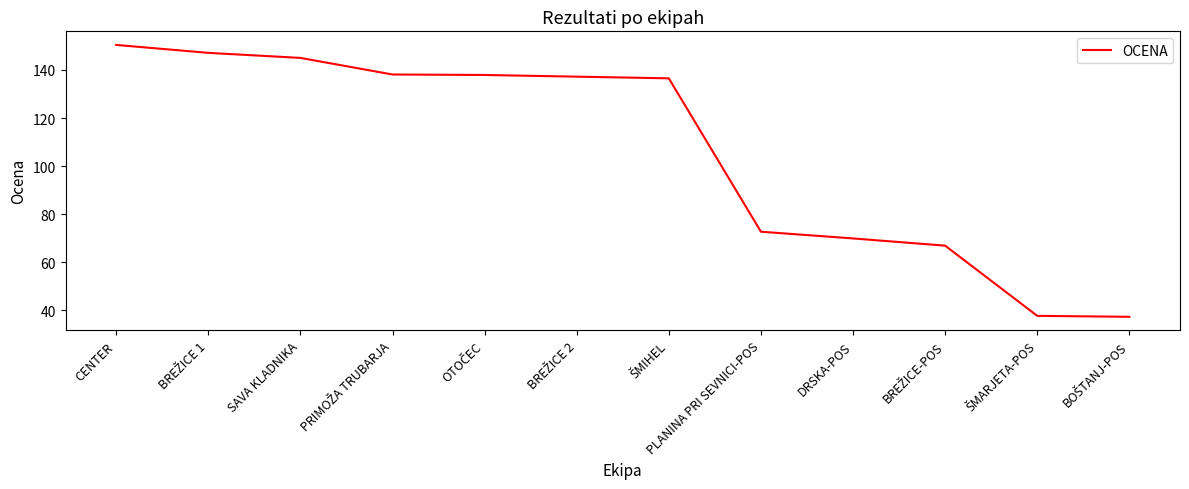

Where is the data nearest to the value 93?

PLANINA PRI SEVNICI-POS